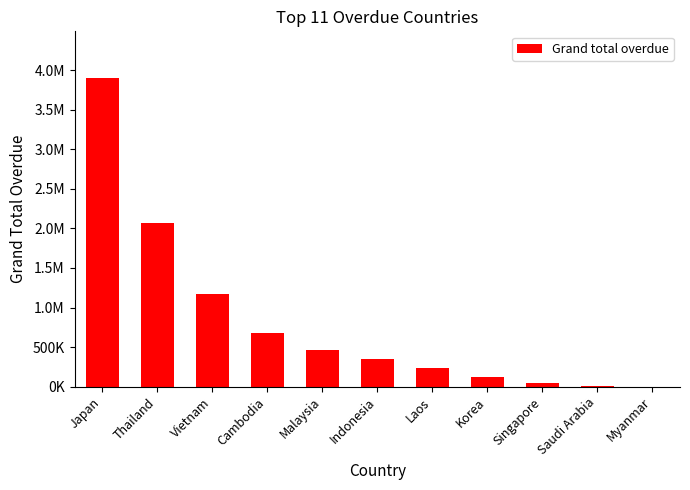

List the labels in order of value, smallest first.

Myanmar, Saudi Arabia, Singapore, Korea, Laos, Indonesia, Malaysia, Cambodia, Vietnam, Thailand, Japan